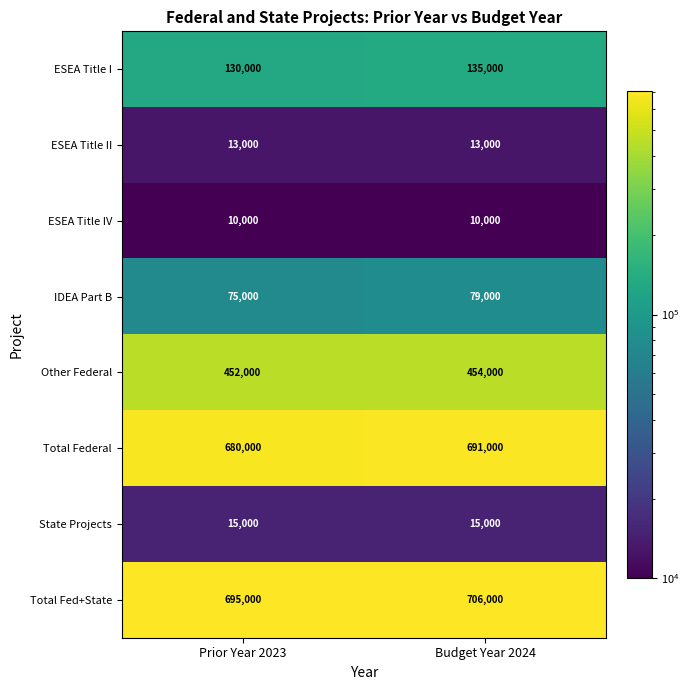

The value of ESEA Title II at Budget Year 2024 is 8564. True or false?

False